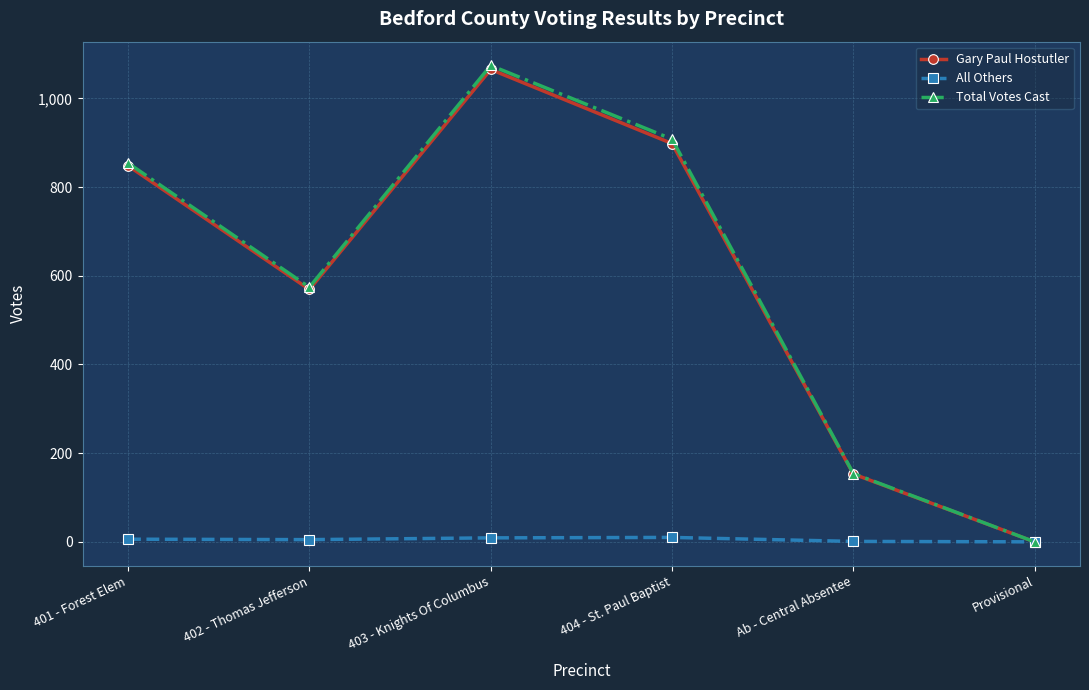

List the labels in order of Total Votes Cast value, smallest first.

Provisional, Ab - Central Absentee, 402 - Thomas Jefferson, 401 - Forest Elem, 404 - St. Paul Baptist, 403 - Knights Of Columbus